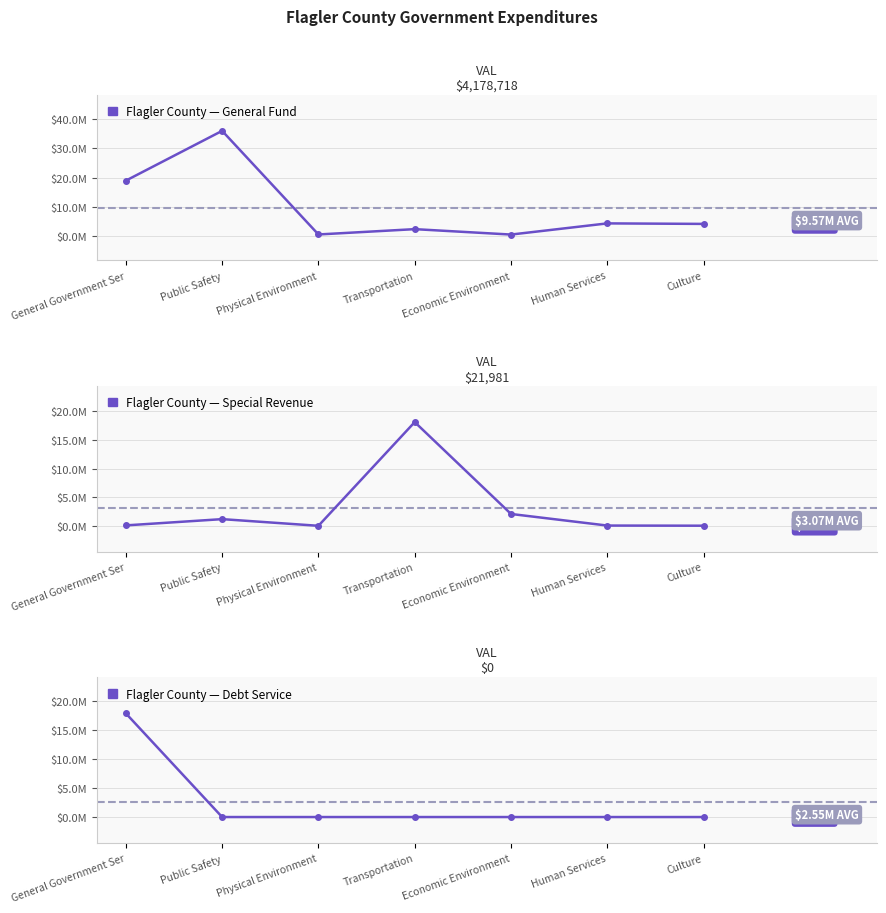

List the labels in order of Debt Service value, smallest first.

Public Safety, Physical Environment, Transportation, Economic Environment, Human Services, Culture, General Government Ser